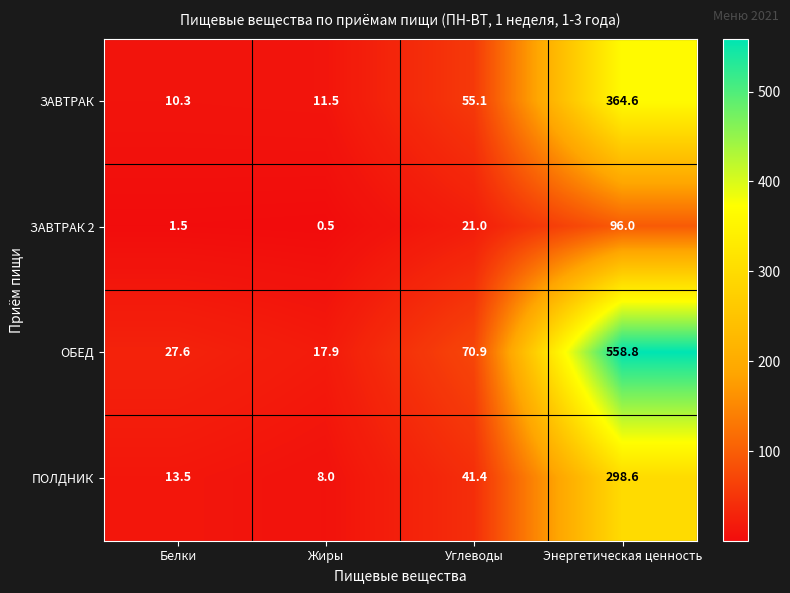

How many series are shown in this chart?

4